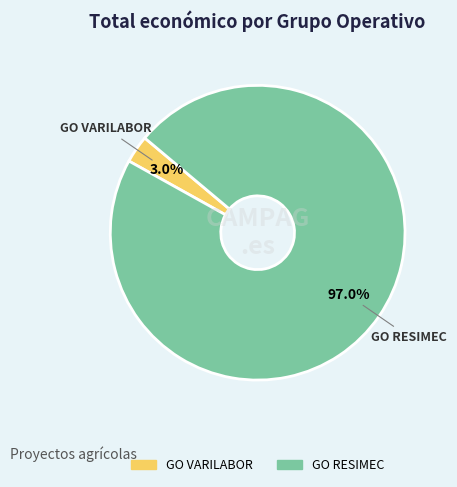

What percentage is NOT represented by GO VARILABOR?

97.0%